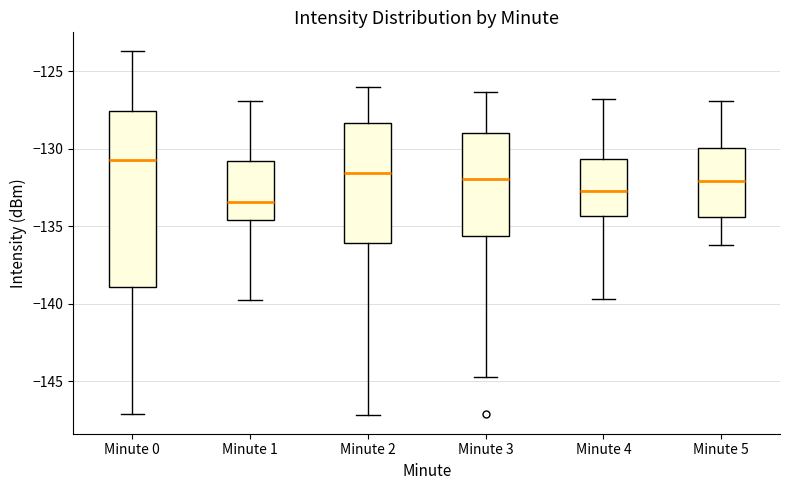

Reading left to right, transcribe this box plot: for each box, give where its median line is, the range the box spans, and where its two whiskers end, as read against the y-axis. The values are not printed on the chart, so give them approximately, as read against the axis.

Minute 0: median -130.5, box -139.0 to -127.5, whiskers -147.0 to -123.5
Minute 1: median -133.5, box -134.5 to -131.0, whiskers -139.5 to -127.0
Minute 2: median -131.5, box -136.0 to -128.5, whiskers -147.0 to -126.0
Minute 3: median -132.0, box -135.5 to -129.0, whiskers -144.5 to -126.5
Minute 4: median -132.5, box -134.5 to -130.5, whiskers -139.5 to -127.0
Minute 5: median -132.0, box -134.5 to -130.0, whiskers -136.0 to -127.0